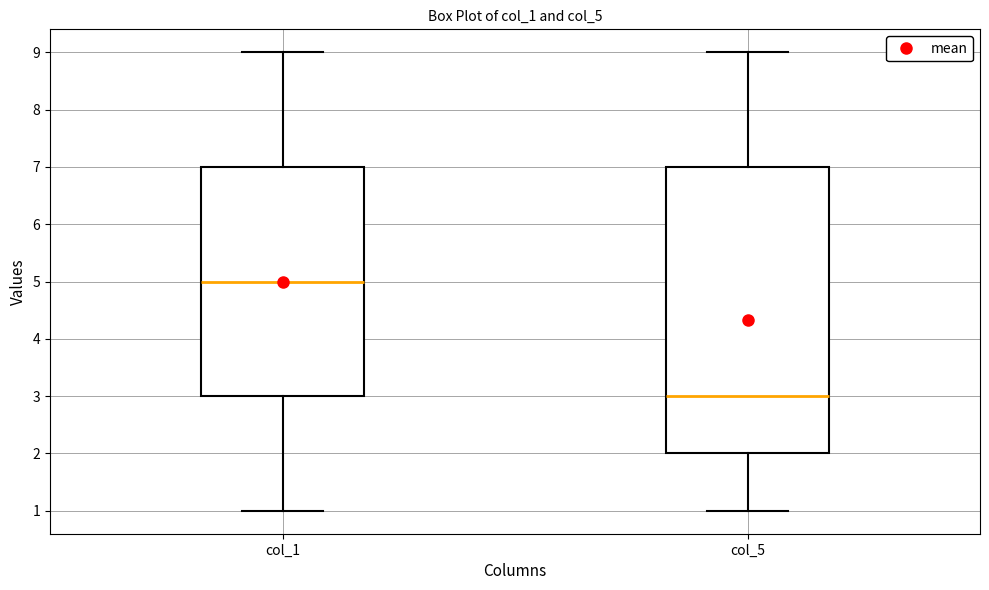

Reading left to right, read every box against the y-axis: the position of its median line, the range the box covers, and the ends of its whiskers. The values are not printed on the chart, so give them approximately, as read against the axis.

col_1: median 5, box 3 to 7, whiskers 1 to 9
col_5: median 3, box 2 to 7, whiskers 1 to 9